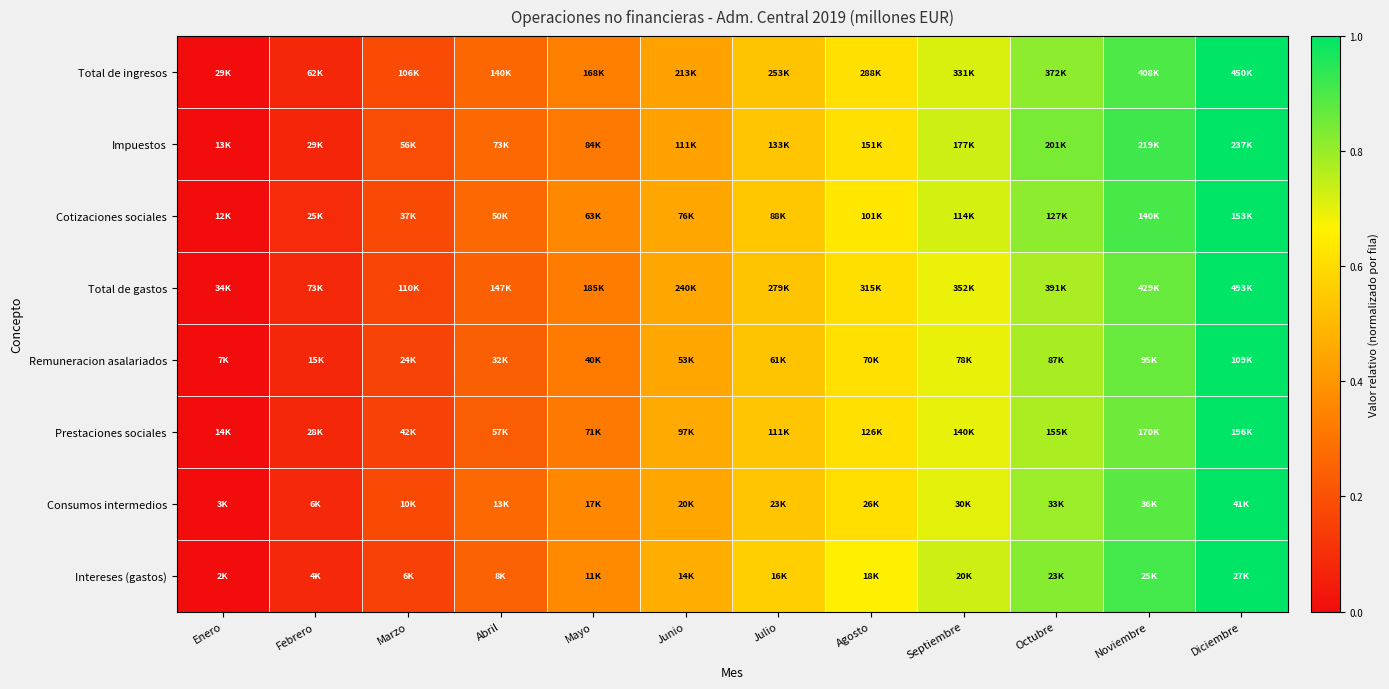

At which category does the chart reach its peak across all series?

Diciembre